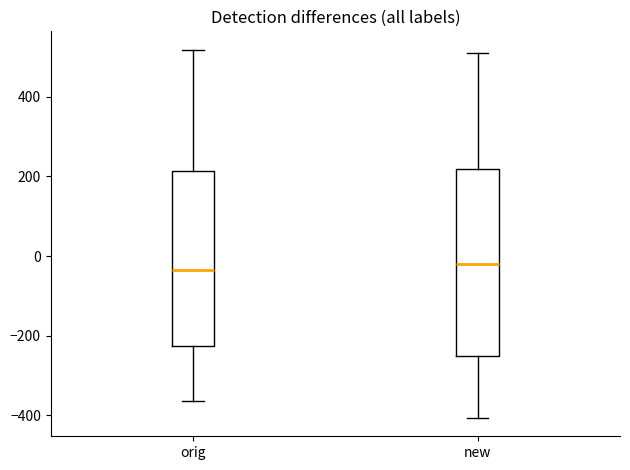

Reading left to right, read every box against the y-axis: the position of its median line, the range the box covers, and the ends of its whiskers. The values are not printed on the chart, so give them approximately, as read against the axis.

orig: median -40, box -220 to 220, whiskers -360 to 520
new: median -20, box -260 to 220, whiskers -400 to 520